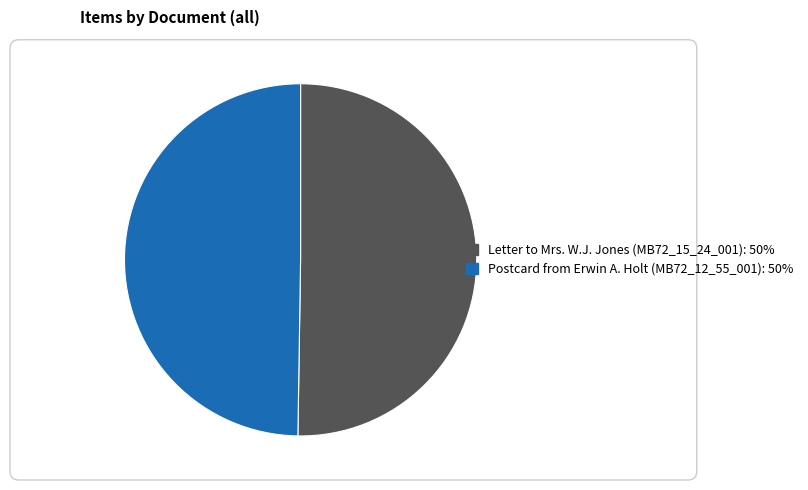

How many slices are in this pie chart?

2